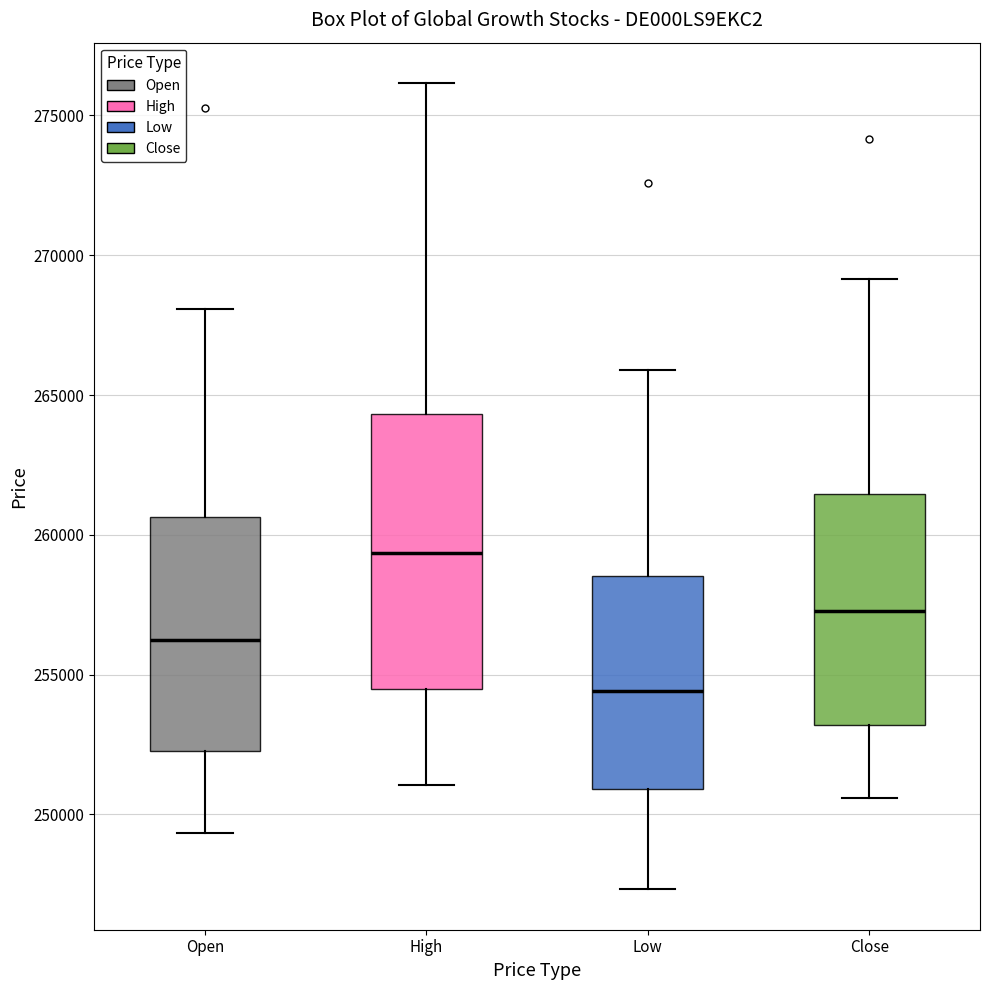

Where is the lower edge of the box for Low on the y-axis? The values are not printed on the chart, so give them approximately, as read against the axis.

251000